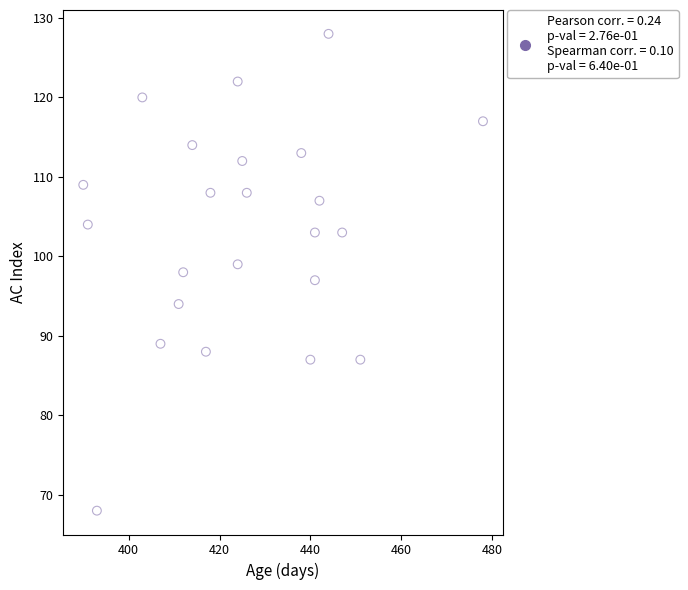

What is the range of X values (max minus min)?

88